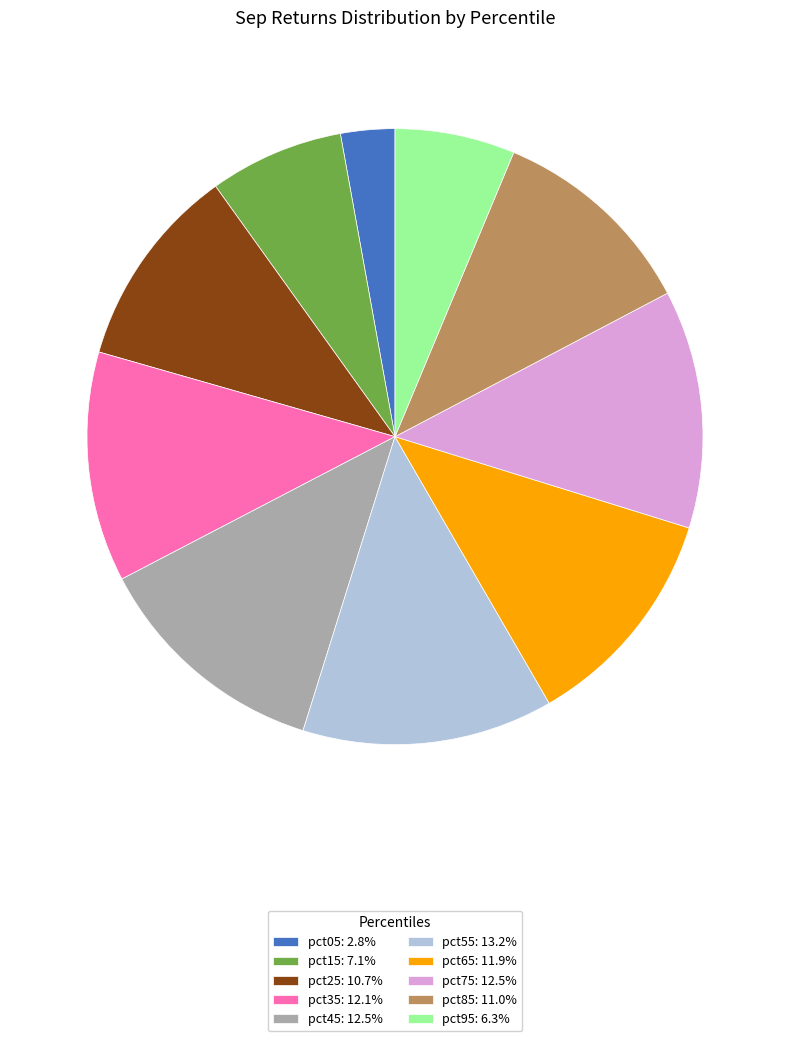

Is pct95: 6.3% the majority of the pie?

No